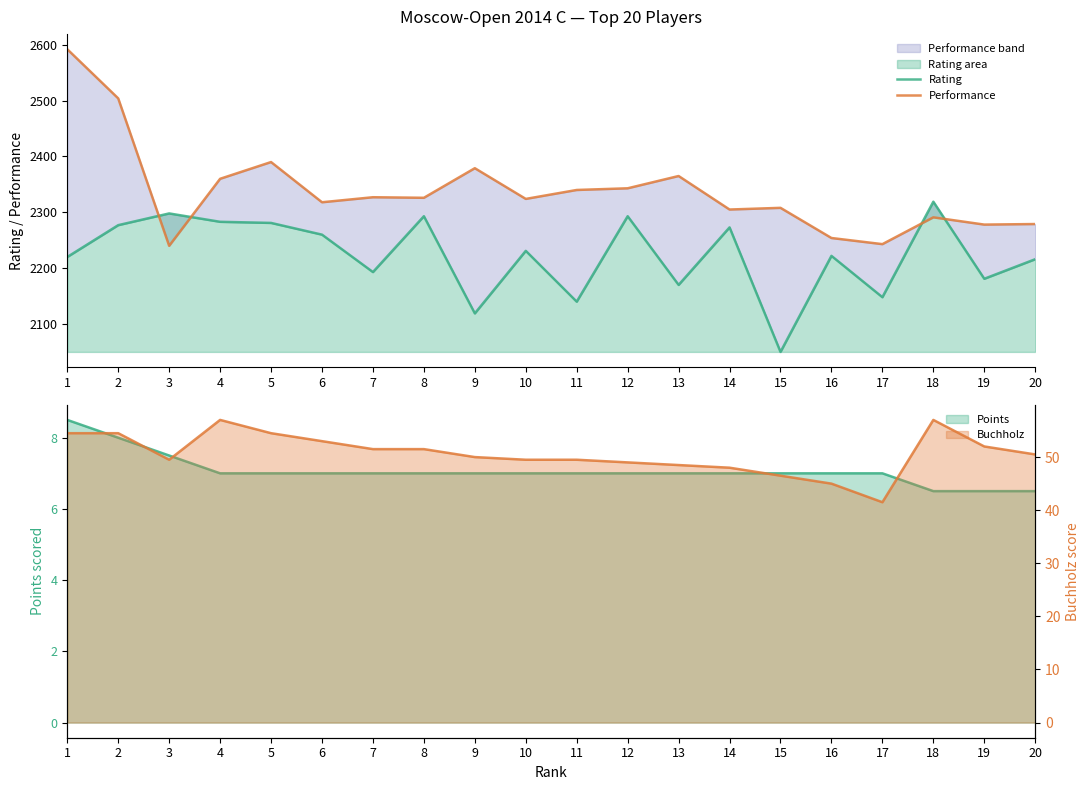

Which series has the largest total across all categories?

Performance